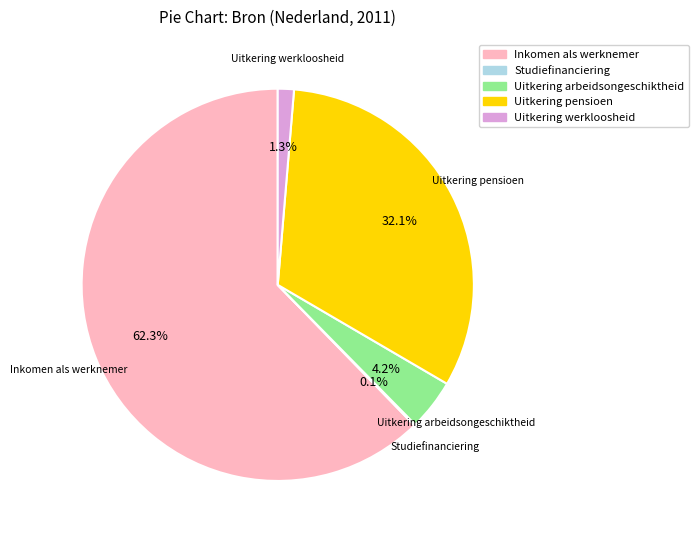

What percentage is the Uitkering arbeidsongeschiktheid slice, to the nearest percent?

4%